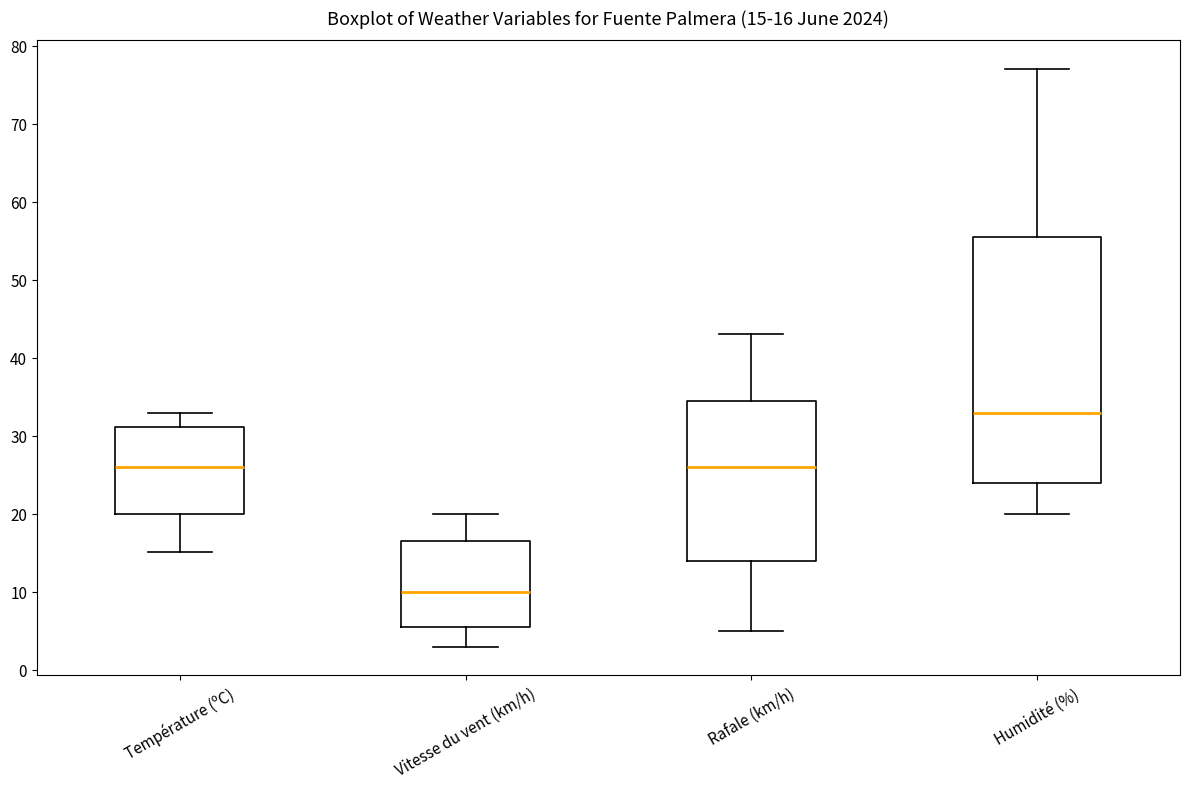

Comparing the boxes themselves (not the whiskers), which one is the tallest?

Humidité (%)